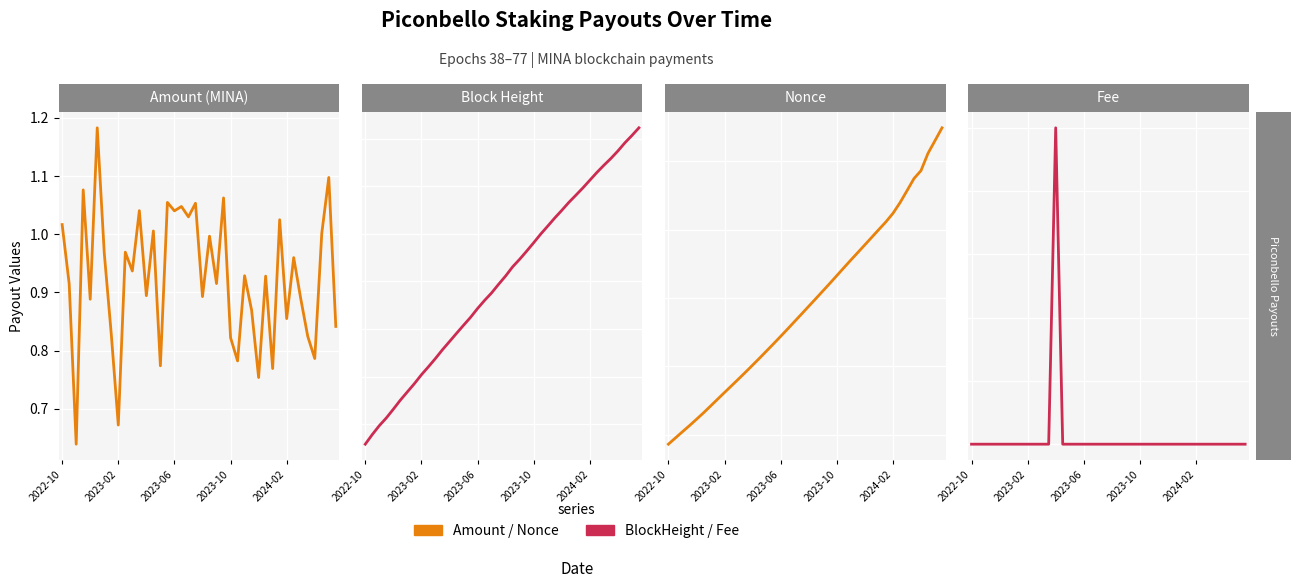

True or false: Fee has a value of 0.0 at 2023-06.

False